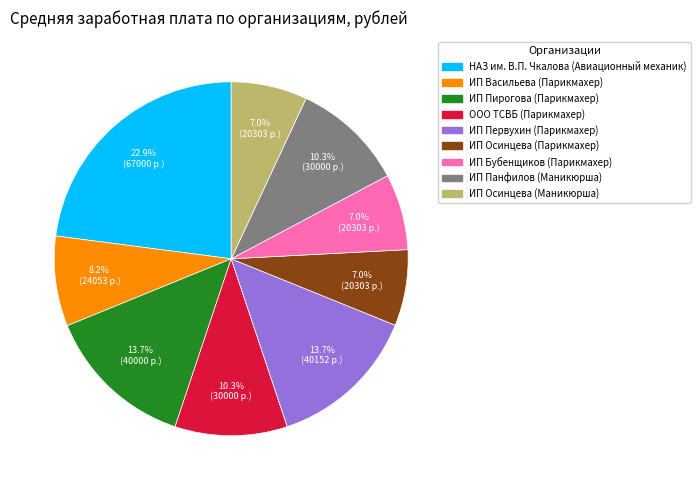

Which has a higher value, ООО ТСВБ (Парикмахер) or ИП Первухин (Парикмахер)?

ИП Первухин (Парикмахер)